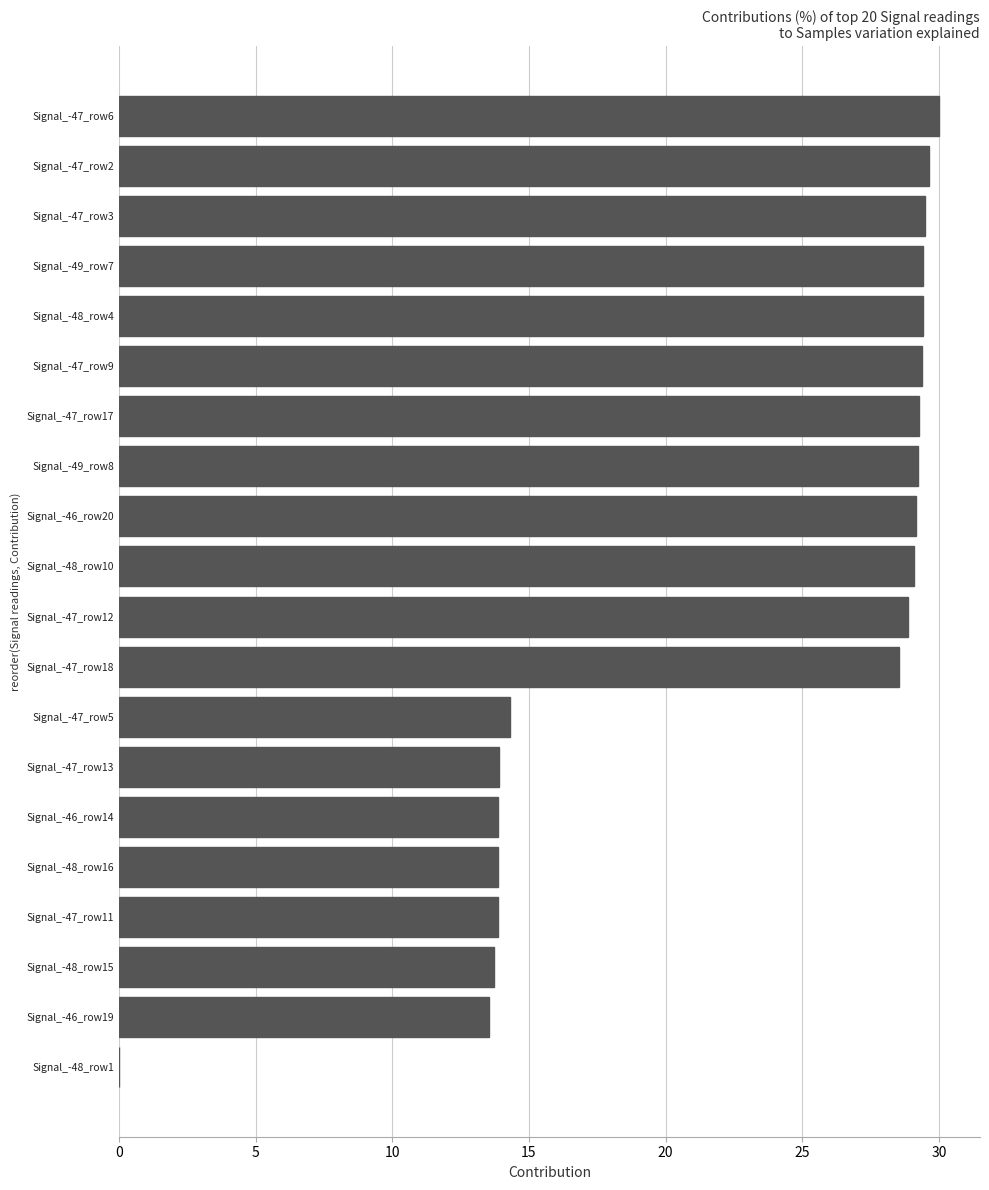

Are the bars horizontal?

Yes